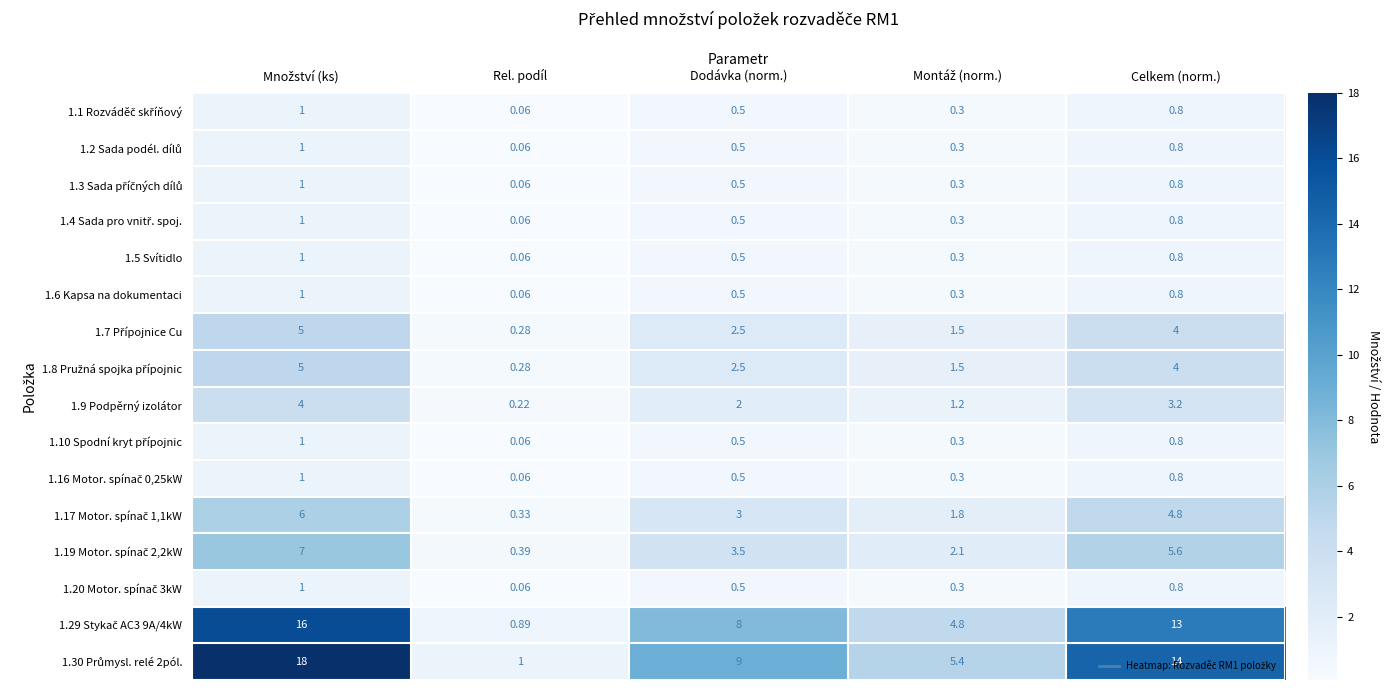

Which category has the lowest value across all series?

Rel. podíl